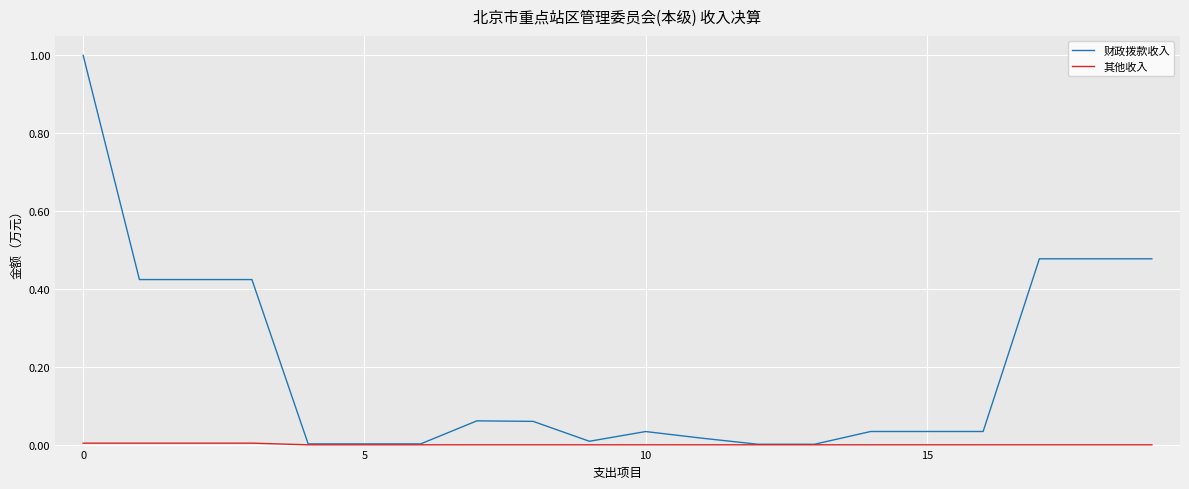

What is the greatest value displayed?

1.0